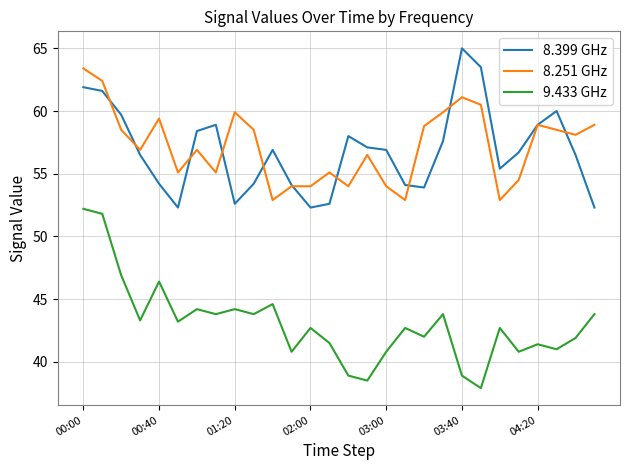

True or false: 8.399 GHz and 9.433 GHz intersect in this chart.

False